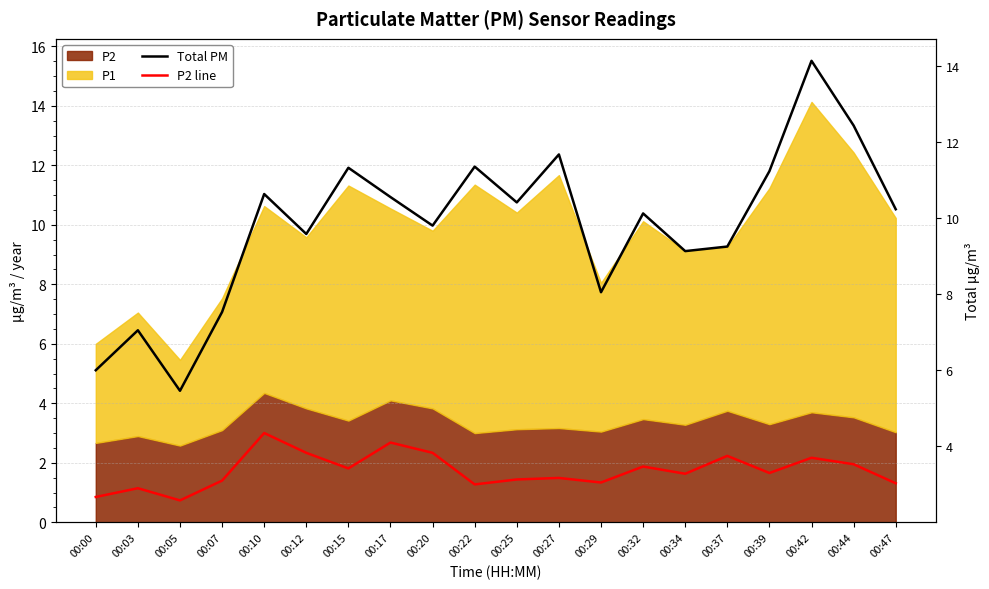

Is it true that P2 line equals 2.3 at 00:17?

False